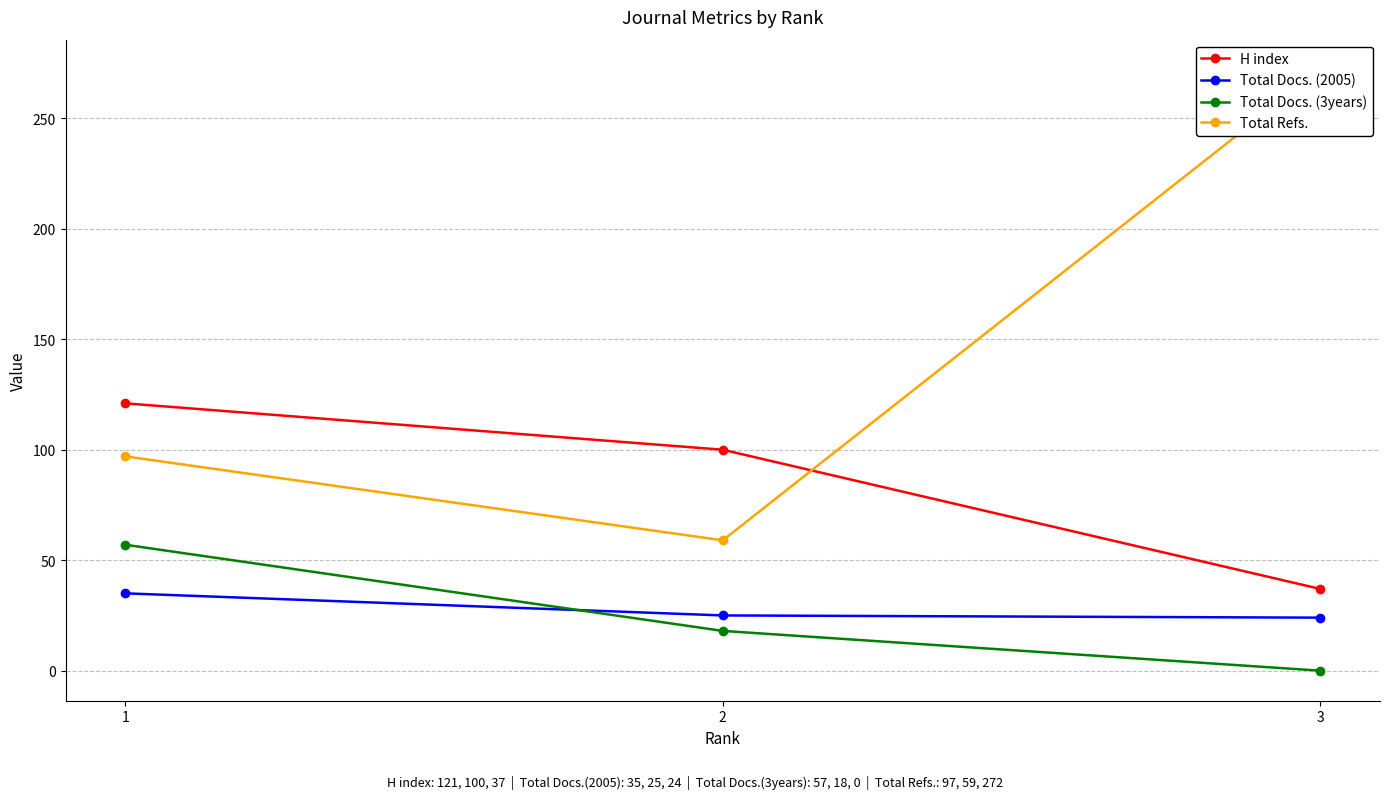

The Total Docs. (3years) series shows 86 at 1. True or false?

False